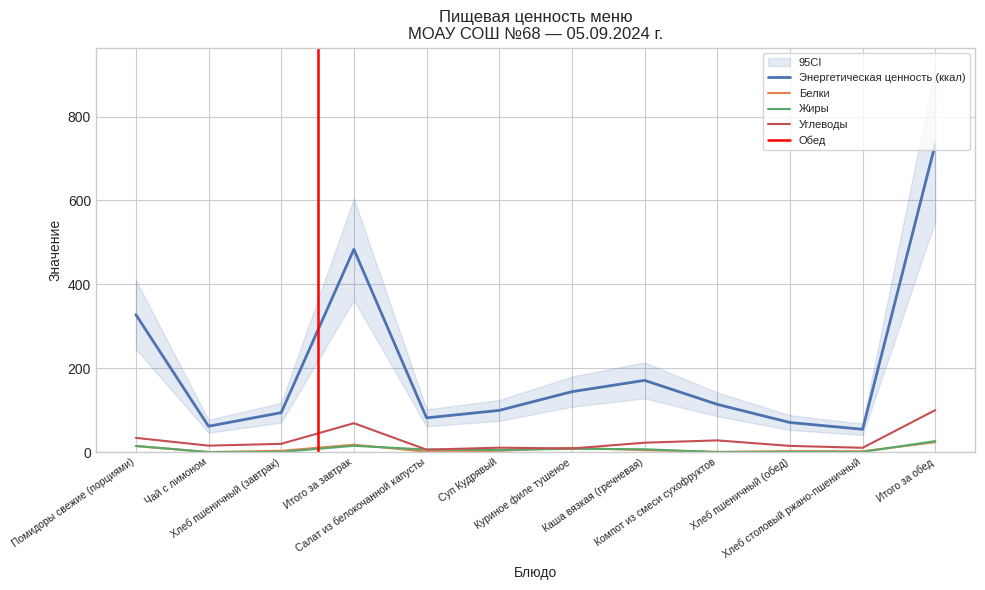

Reading left to right, extract all data points from this chart.

Энергетическая ценность (ккал): 327.8	61.6	94.0	483.4	81.6	99.4	144.0	171.0	113.8	70.5	54.3	734.6
Белки: 14.4	0.1	3.0	17.6	1.0	3.0	10.2	4.5	0.6	2.3	2.0	23.5
Жиры: 14.6	0.0	0.3	14.9	6.1	5.0	7.8	6.8	0.0	0.2	0.4	26.2
Углеводы: 33.9	15.3	19.7	68.9	5.8	10.5	8.6	22.4	27.9	14.8	10.2	100.0